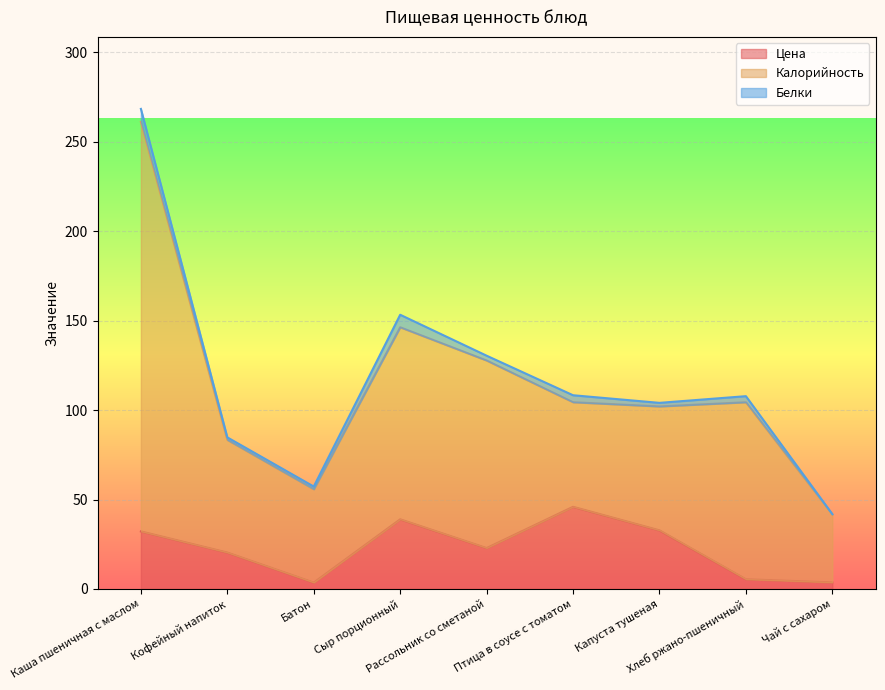

How many data points in Белки are above 2?

5